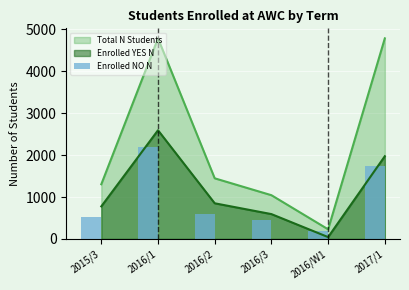

True or false: the data shows 186 at 2016/W1.

True